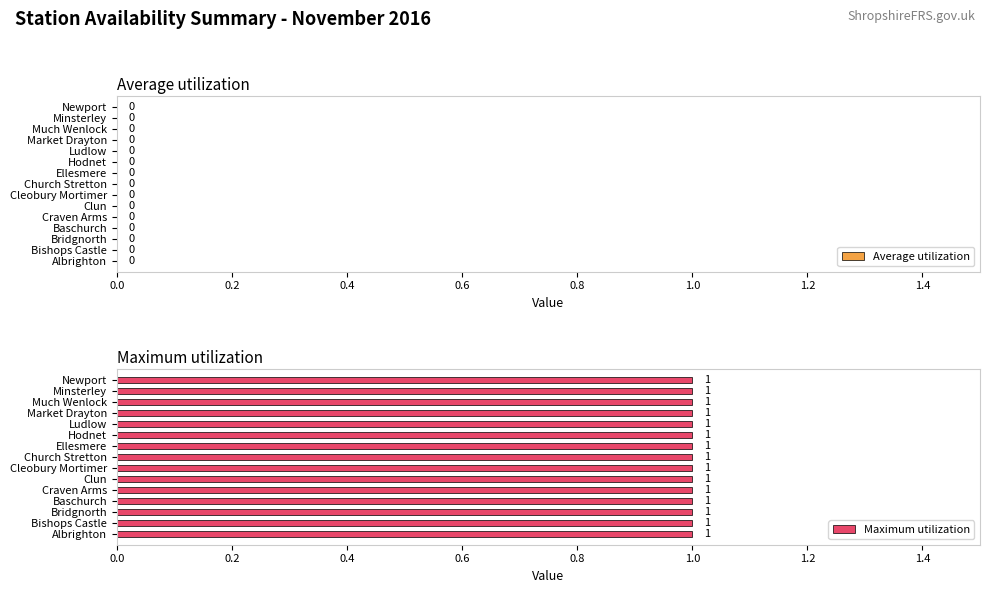

What is the spread (max minus min) of values at Craven Arms?

1